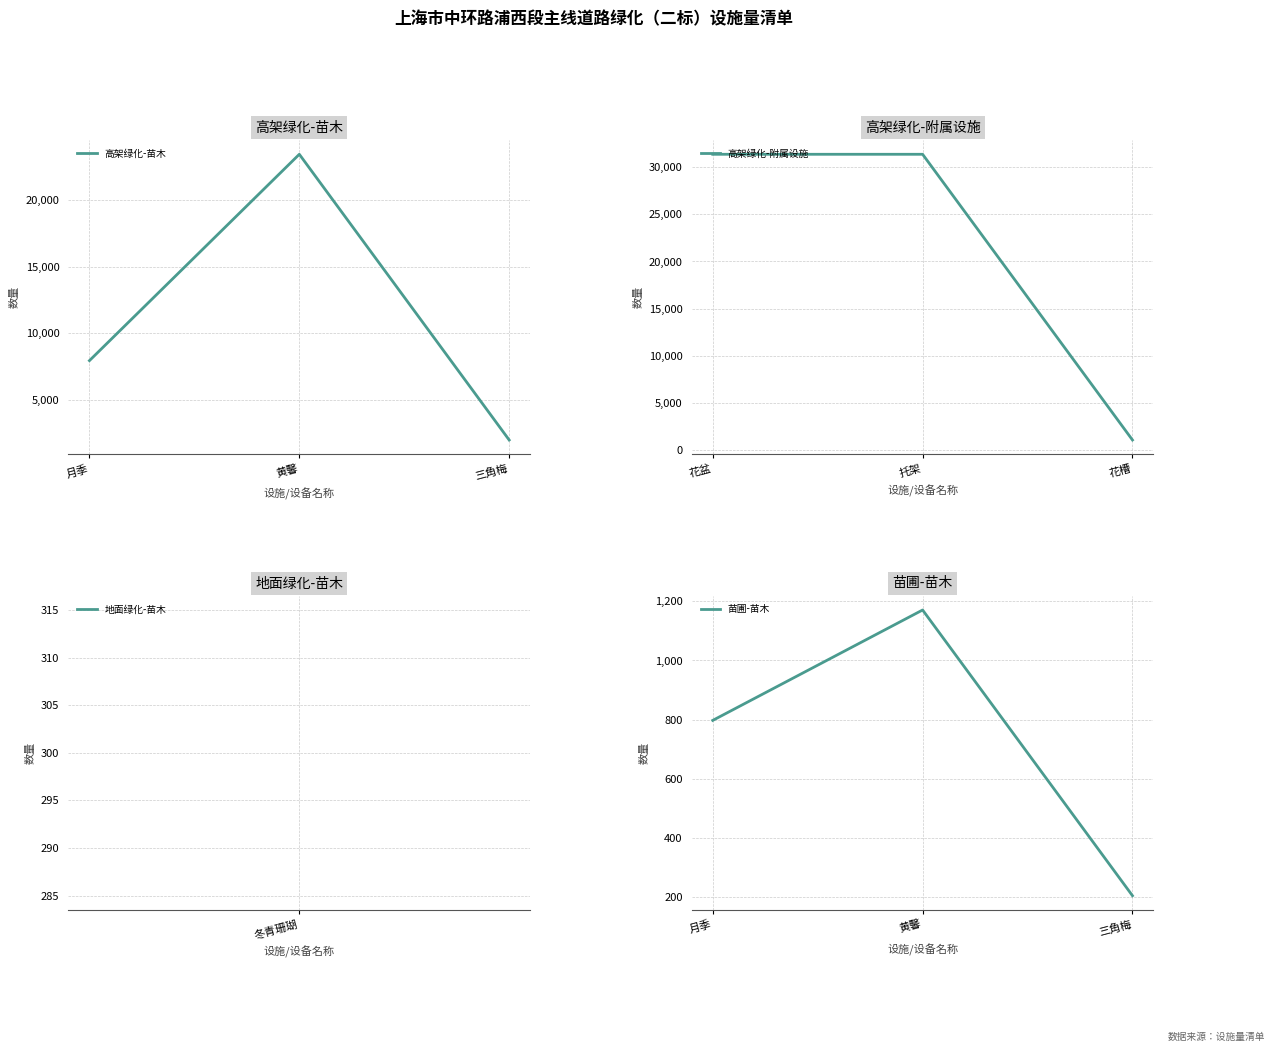

At how many categories does at least one series exceed 4940?

2